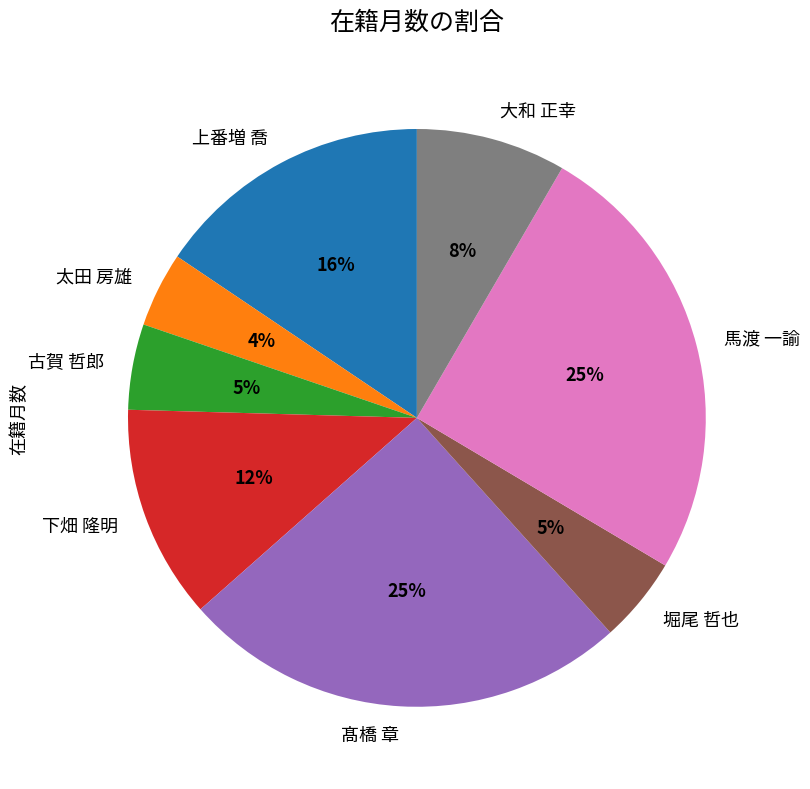

To the nearest percent, what is the average slice percentage?

12%